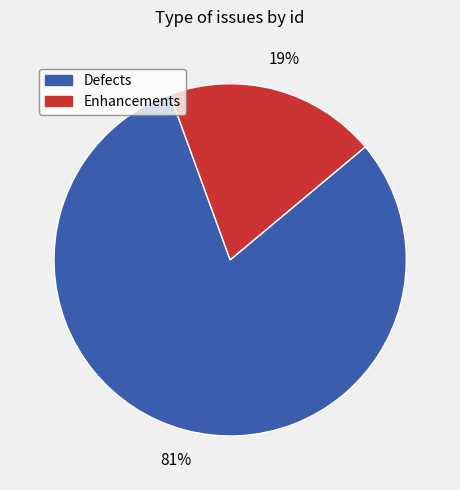

Is there a majority slice in this chart?

Yes